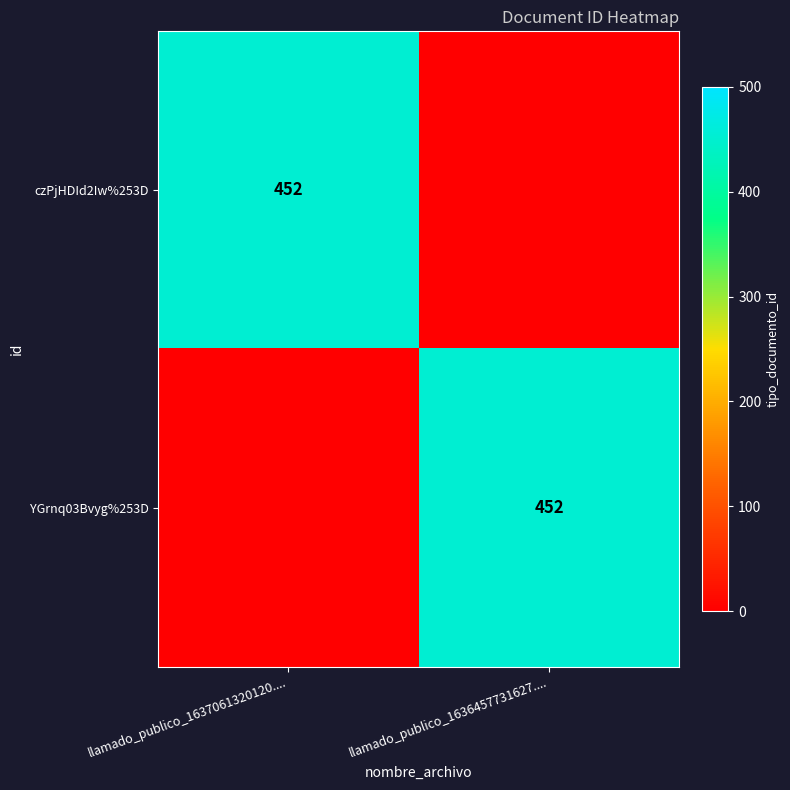

The YGrnq03Bvyg%253D series shows 598 at llamado_publico_1636457731627..... True or false?

False